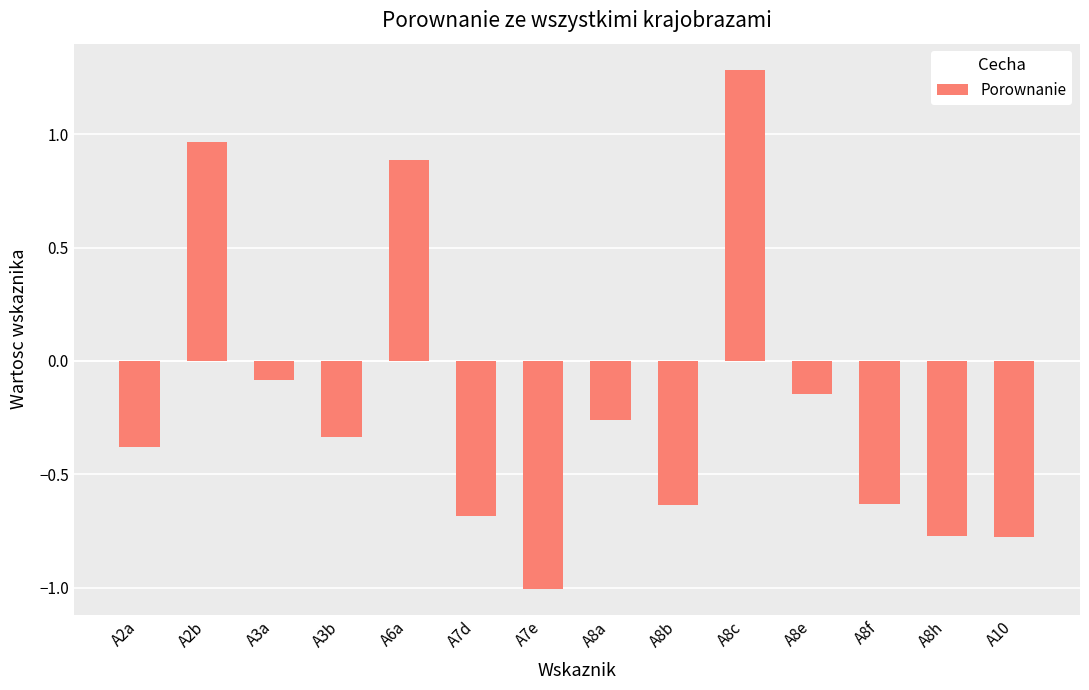

Between A8f and A2b, which is larger?

A2b